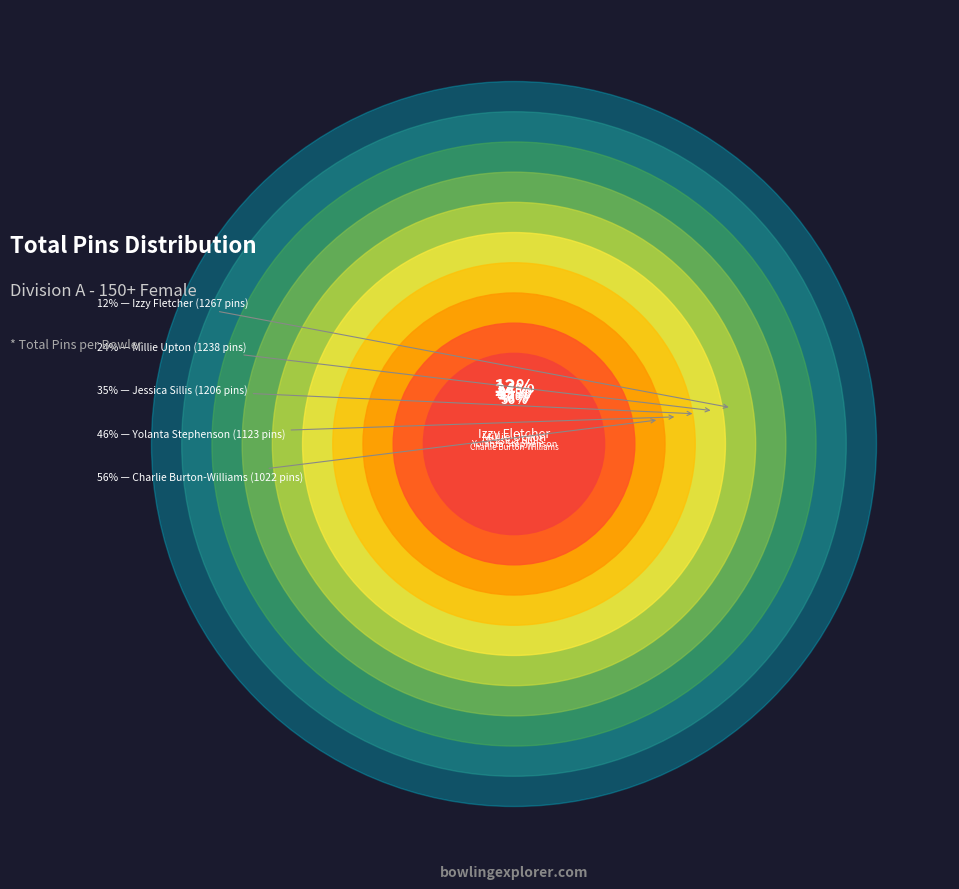

What is the largest slice in the pie chart?

Izzy Fletcher